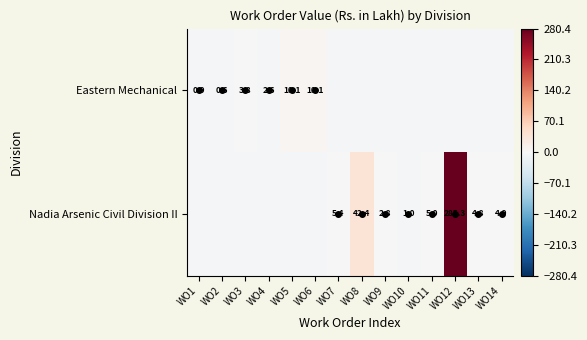

Which series changed the most between WO8 and WO9?

Nadia Arsenic Civil Division II